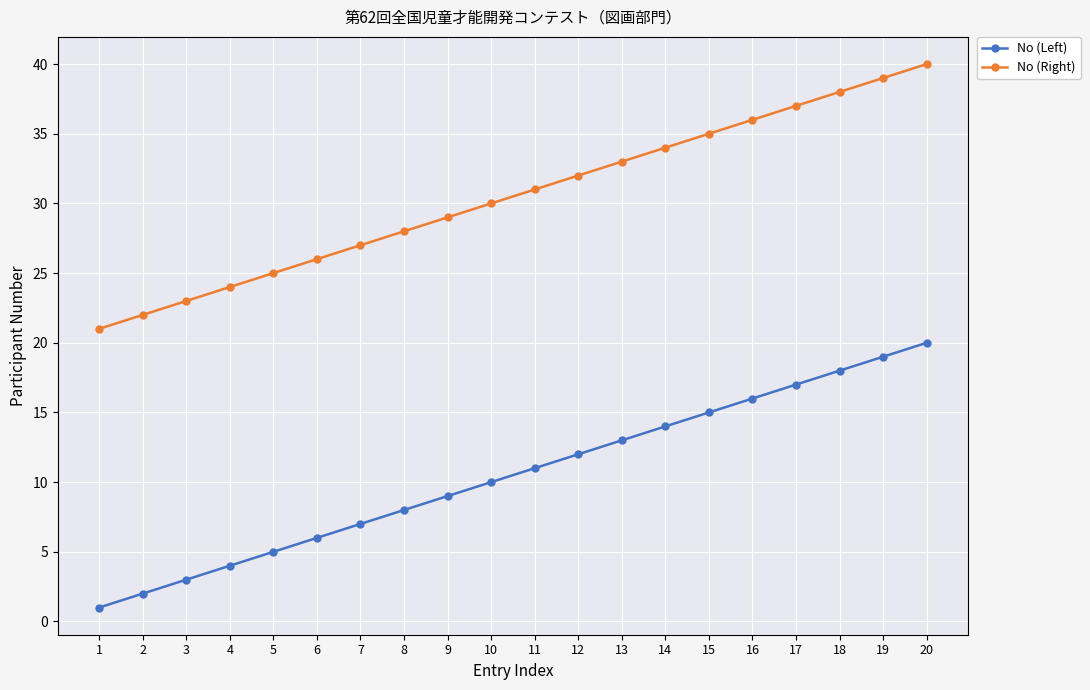

What is the sum of all No (Left) values?

210